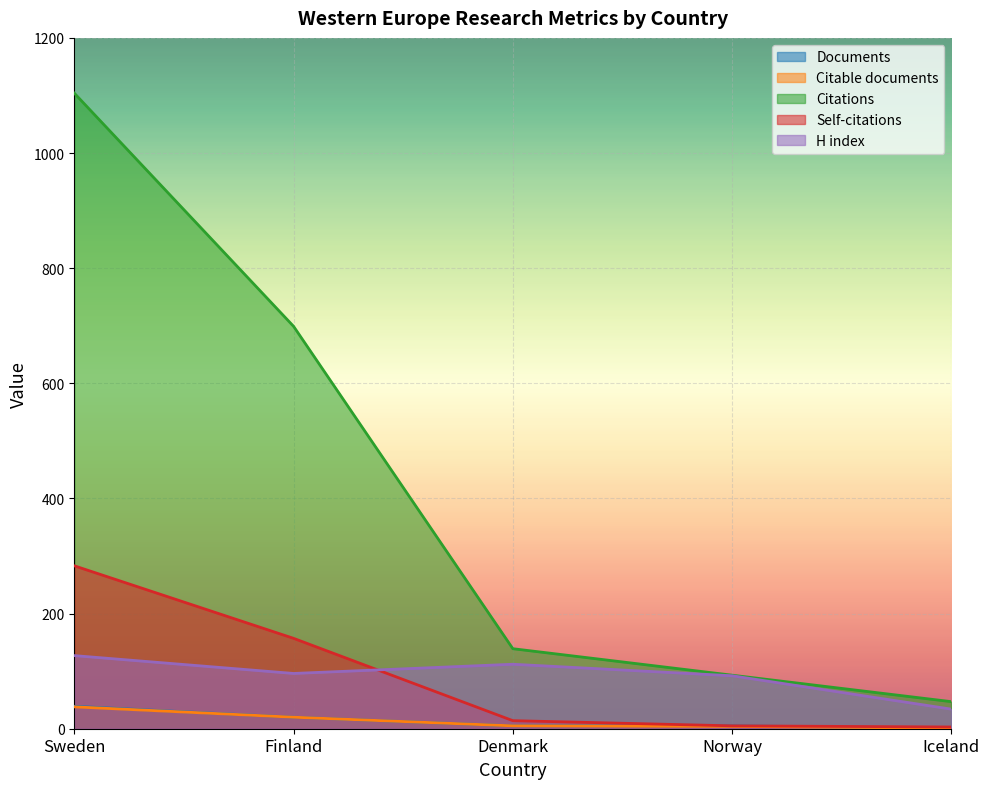

What is the highest value of the Citations series?

1104